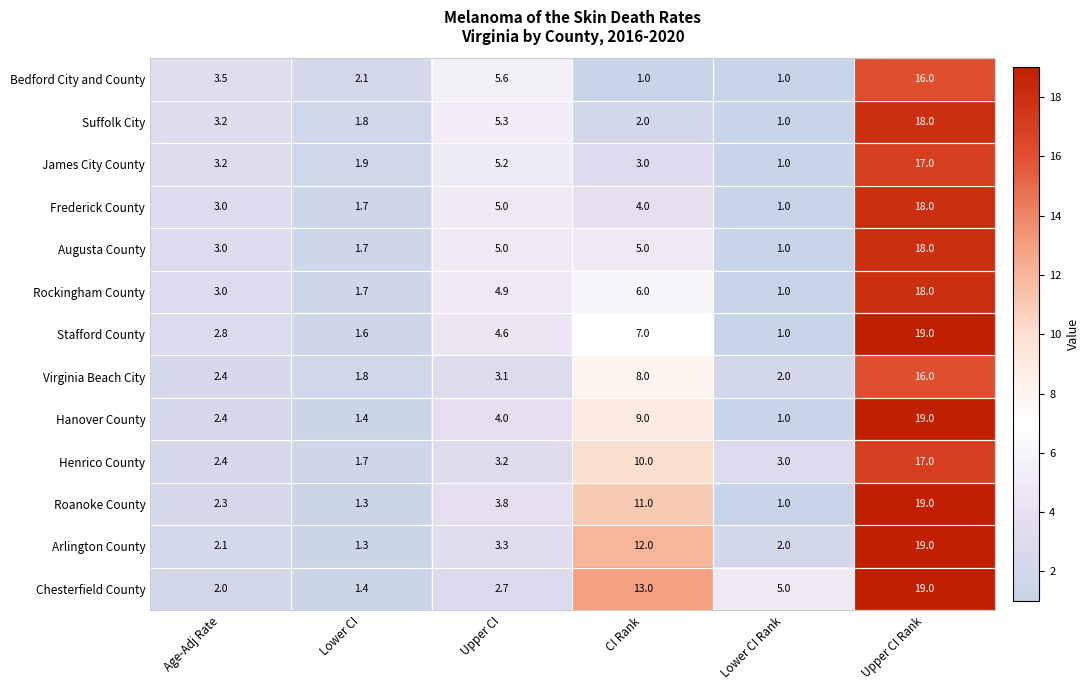

The value of Rockingham County at Lower CI Rank is 1.7. True or false?

False